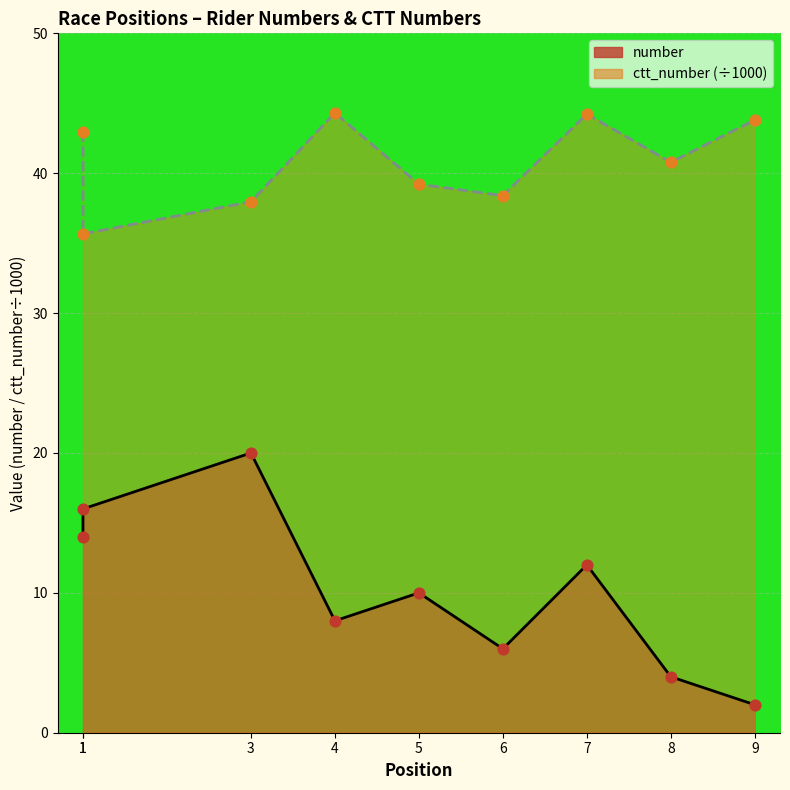

Which series has the widest spread of Y values?

number